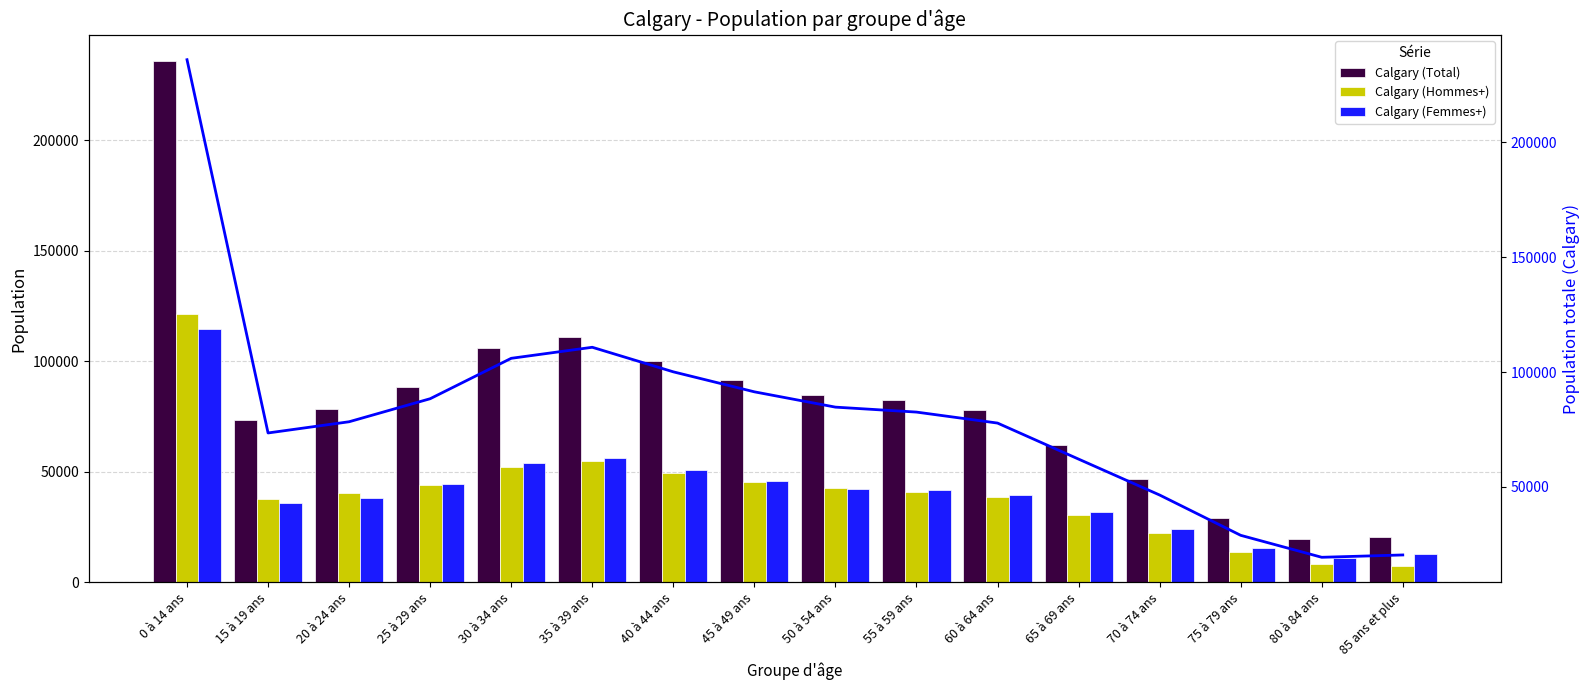

Does the chart contain stacked bars?

No